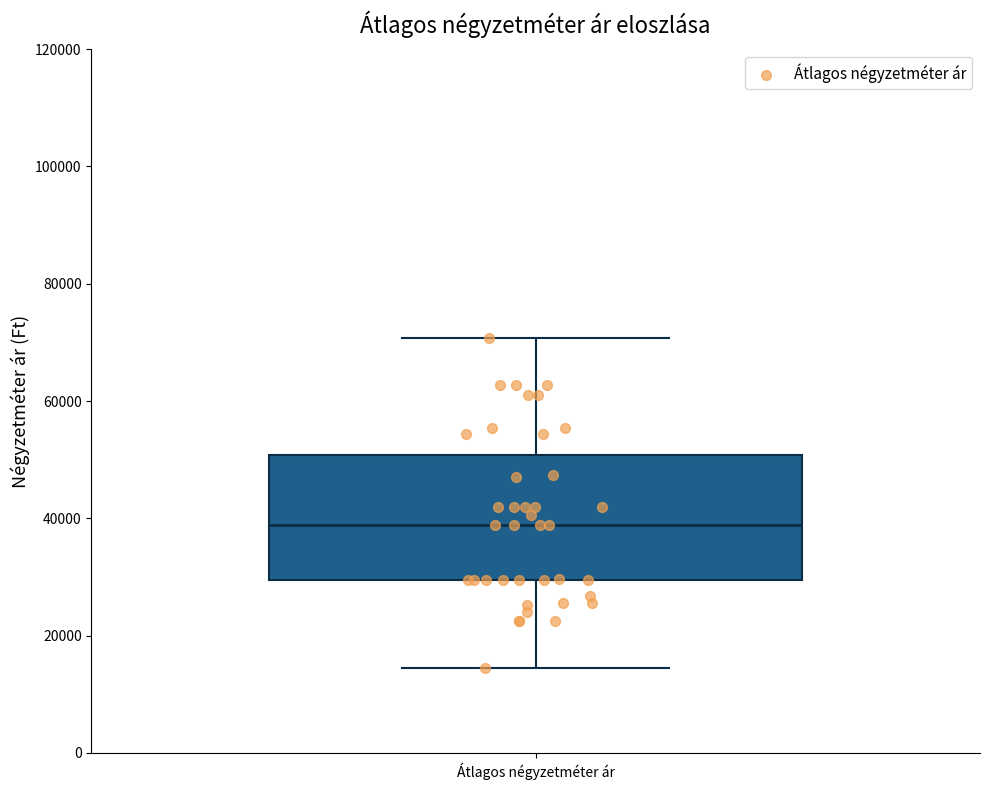

Where does the lower whisker of the box for Átlagos négyzetméter ár end on the y-axis? The values are not printed on the chart, so give them approximately, as read against the axis.

14000